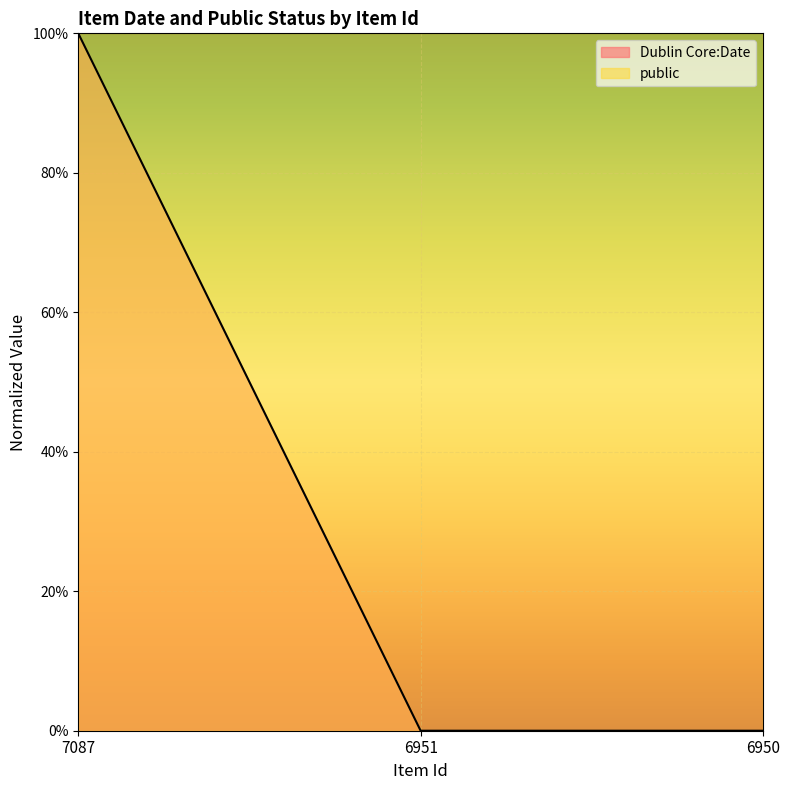

True or false: the data shows 1.0 at 7087.

True